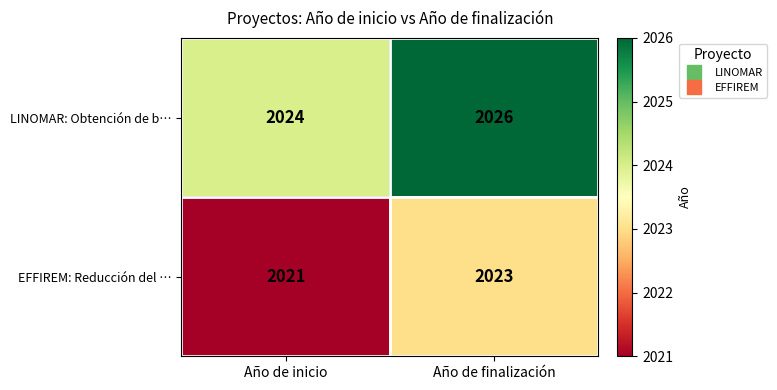

At which category does the chart reach its minimum across all series?

Año de inicio